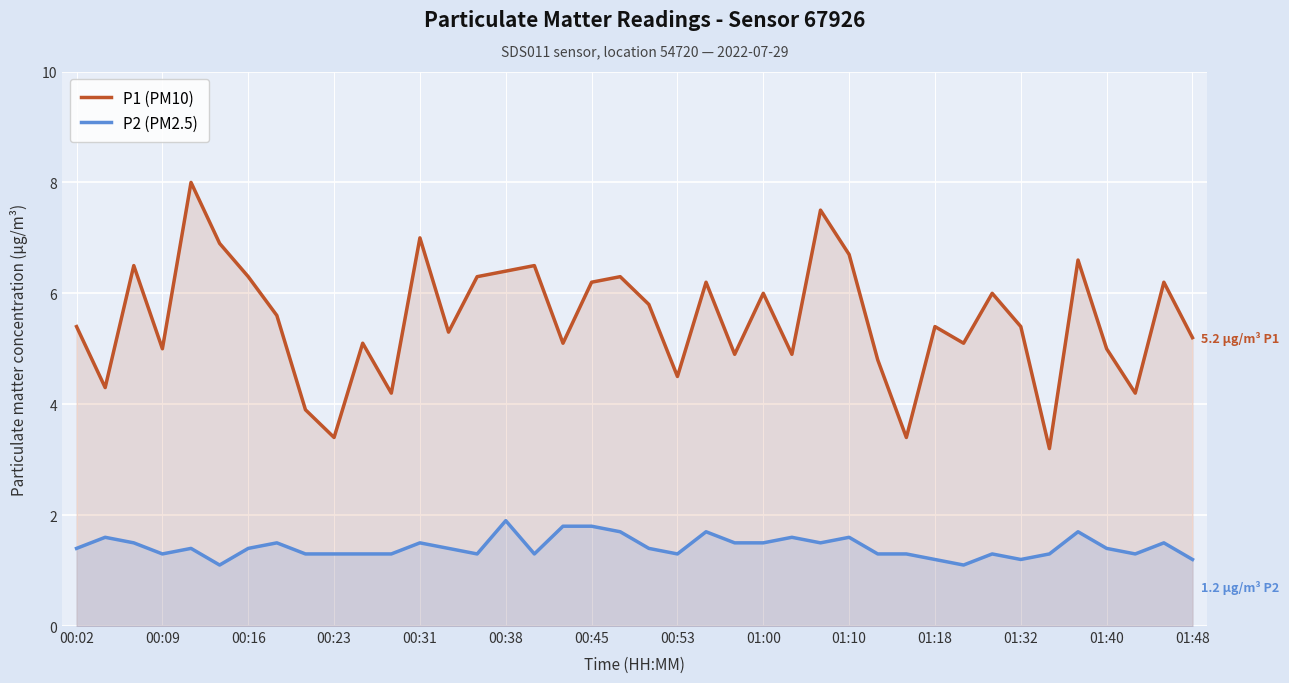

True or false: P1 (PM10) has more than 0 points higher than both neighbors.

True